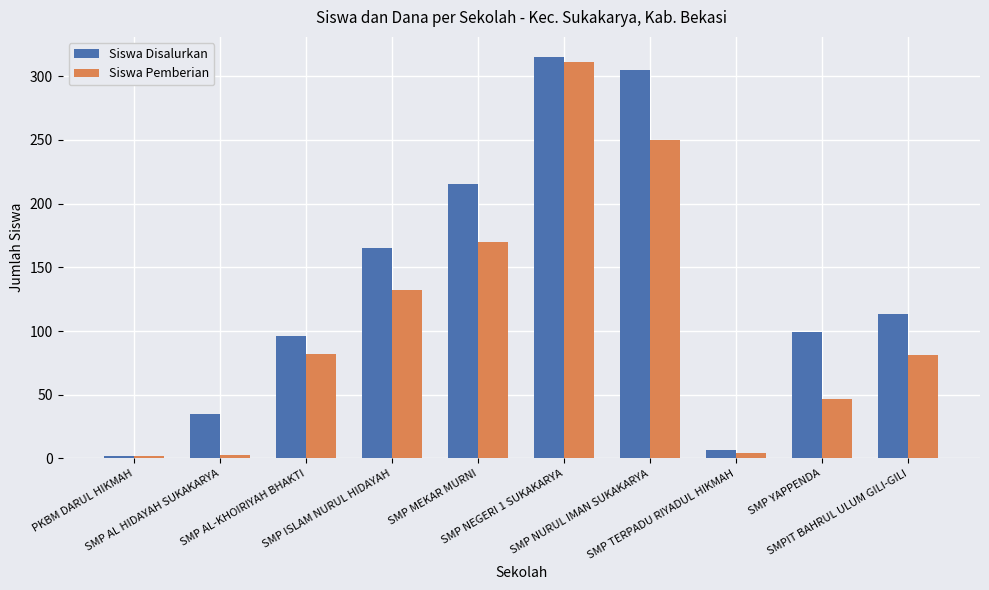

At SMP TERPADU RIYADUL HIKMAH, list the series in order from smallest to largest.

Siswa Pemberian, Siswa Disalurkan